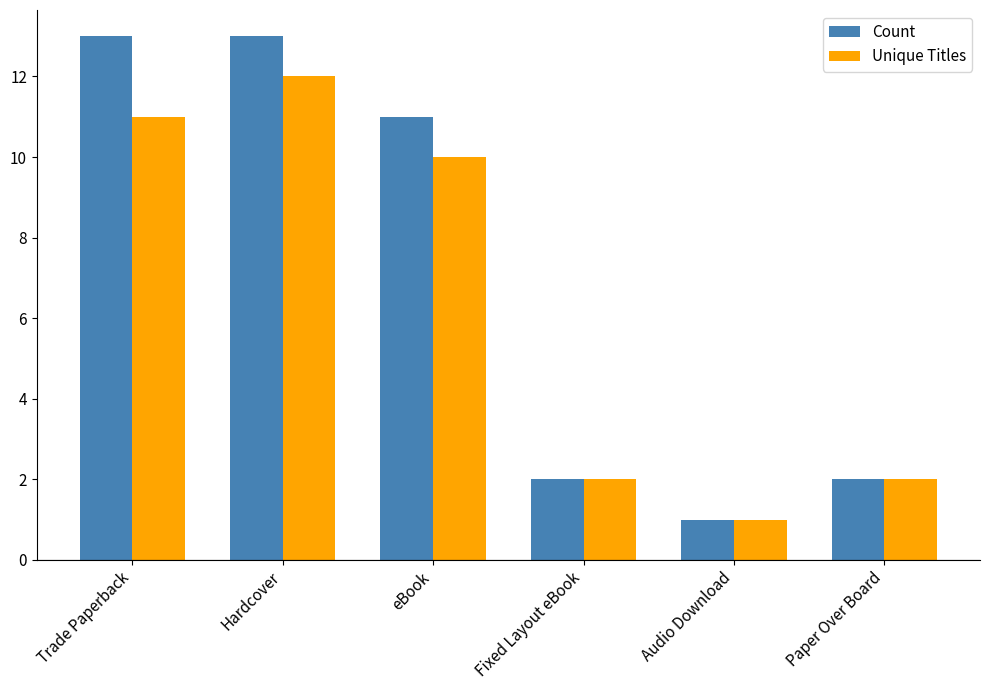

What is the sum of the Count values at eBook and Audio Download?

12